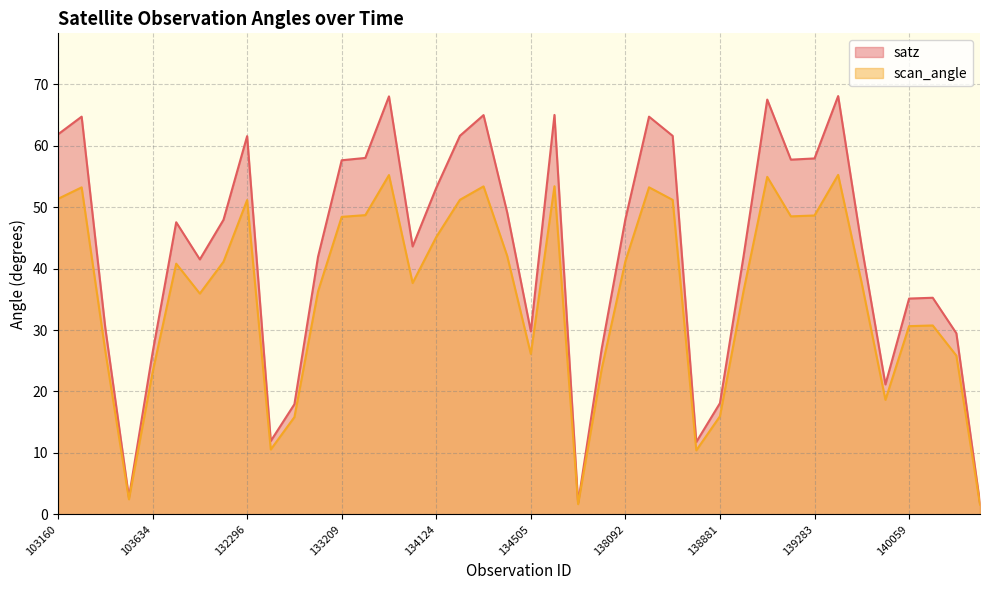

What is the spread (max minus min) of values at 138881?

2.1